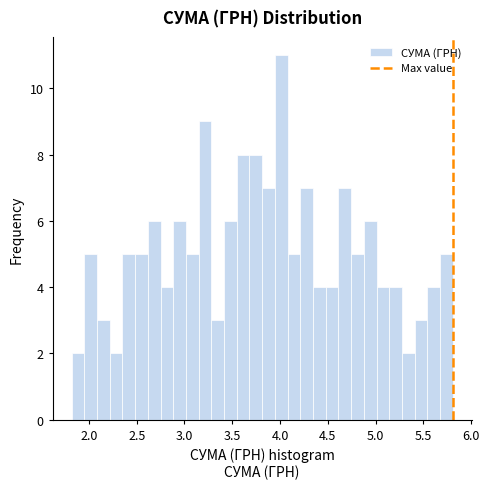

Around what value on the x-axis is the tallest bar? Give the approximate position of its centre, as read against the axis.

4.00